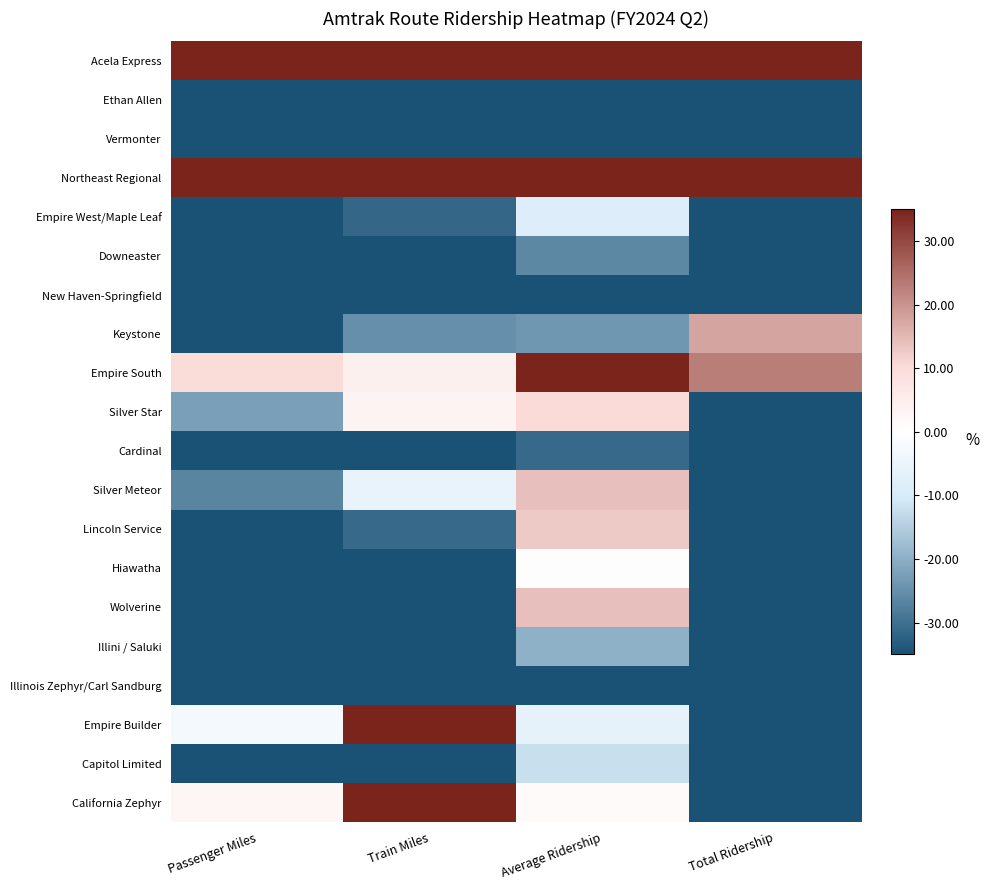

Reading left to right, transcribe all the data shown in this chart.

Acela Express: Passenger Miles=214.9	Train Miles=180.4	Average Ridership=64.7	Total Ridership=196.3
Ethan Allen: Passenger Miles=-95.7	Train Miles=-88.8	Average Ridership=-43.9	Total Ridership=-91.8
Vermonter: Passenger Miles=-94.5	Train Miles=-84.6	Average Ridership=-47.8	Total Ridership=-90.2
Northeast Regional: Passenger Miles=792.7	Train Miles=439.7	Average Ridership=142.6	Total Ridership=866.4
Empire West/Maple Leaf: Passenger Miles=-57.3	Train Miles=-31.5	Average Ridership=-8.7	Total Ridership=-58.1
Downeaster: Passenger Miles=-75.8	Train Miles=-52.0	Average Ridership=-26.2	Total Ridership=-49.1
New Haven-Springfield: Passenger Miles=-83.8	Train Miles=-57.1	Average Ridership=-44.7	Total Ridership=-46.1
Keystone: Passenger Miles=-61.0	Train Miles=-25.0	Average Ridership=-23.7	Total Ridership=17.7
Empire South: Passenger Miles=10.0	Train Miles=4.1	Average Ridership=55.0	Total Ridership=22.8
Silver Star: Passenger Miles=-22.2	Train Miles=3.5	Average Ridership=10.2	Total Ridership=-65.2
Cardinal: Passenger Miles=-84.5	Train Miles=-67.1	Average Ridership=-31.1	Total Ridership=-92.0
Silver Meteor: Passenger Miles=-26.5	Train Miles=-5.6	Average Ridership=14.1	Total Ridership=-73.2
Lincoln Service: Passenger Miles=-47.0	Train Miles=-31.1	Average Ridership=12.8	Total Ridership=-51.3
Hiawatha: Passenger Miles=-75.0	Train Miles=-63.5	Average Ridership=0.4	Total Ridership=-42.4
Wolverine: Passenger Miles=-56.3	Train Miles=-43.9	Average Ridership=14.2	Total Ridership=-63.2
Illini / Saluki: Passenger Miles=-78.4	Train Miles=-60.7	Average Ridership=-19.5	Total Ridership=-74.2
Illinois Zephyr/Carl Sandburg: Passenger Miles=-89.4	Train Miles=-68.3	Average Ridership=-51.1	Total Ridership=-88.2
Empire Builder: Passenger Miles=-2.9	Train Miles=51.6	Average Ridership=-6.1	Total Ridership=-69.5
Capitol Limited: Passenger Miles=-69.4	Train Miles=-48.9	Average Ridership=-12.2	Total Ridership=-86.0
California Zephyr: Passenger Miles=2.5	Train Miles=48.6	Average Ridership=1.1	Total Ridership=-62.7